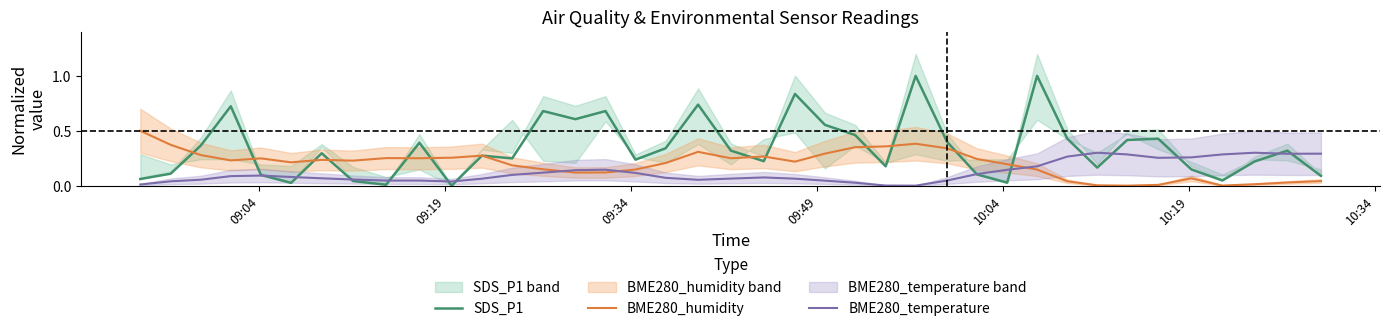

What is the difference between the maximum and minimum values in the SDS_P1 series?

1.0